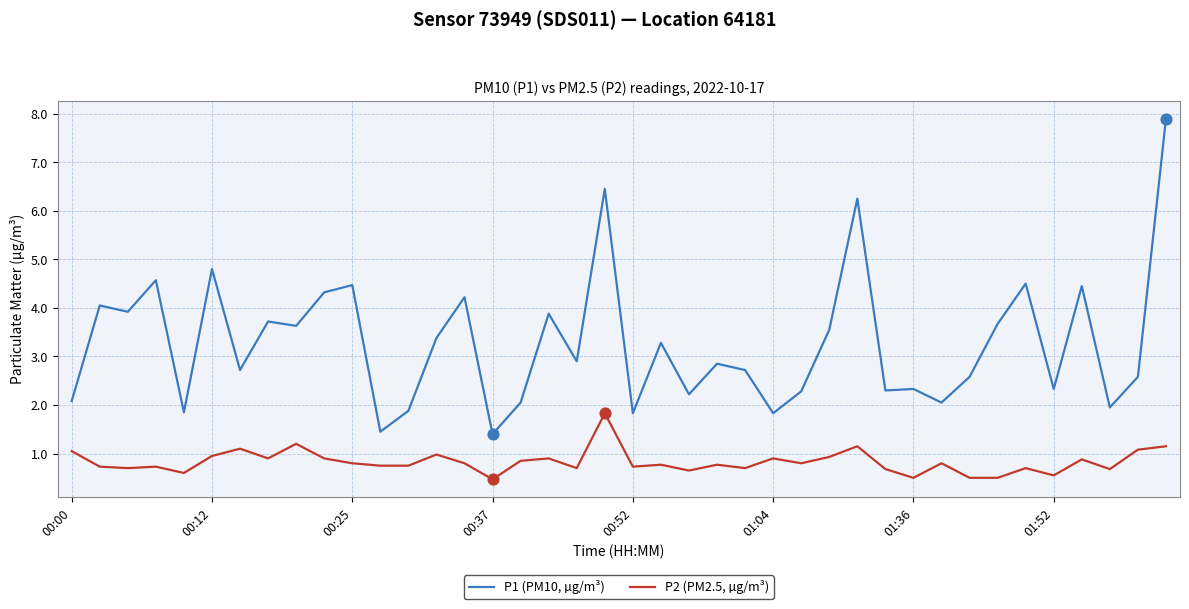

Which series has the largest total across all categories?

P1 (PM10, µg/m³)